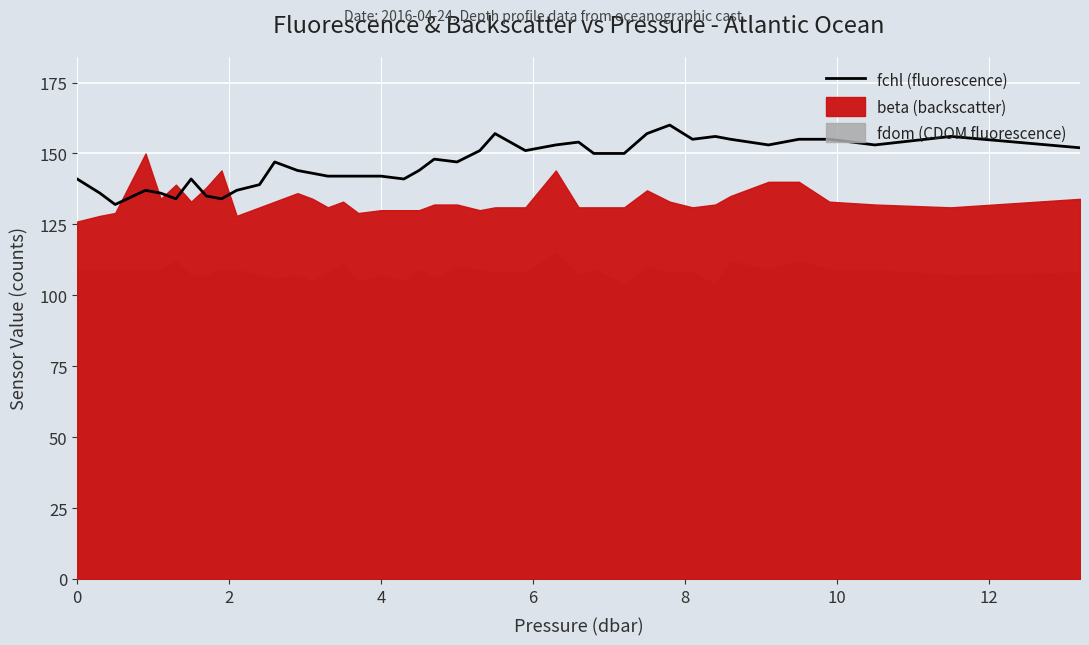

How many lines are shown in the chart?

1